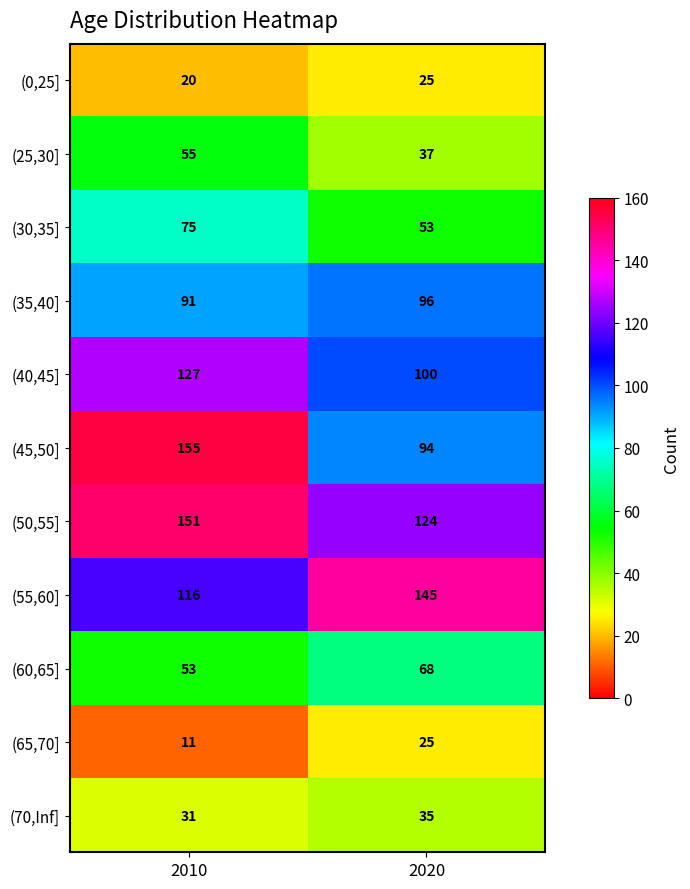

What is the sum of all (30,35] values?

128